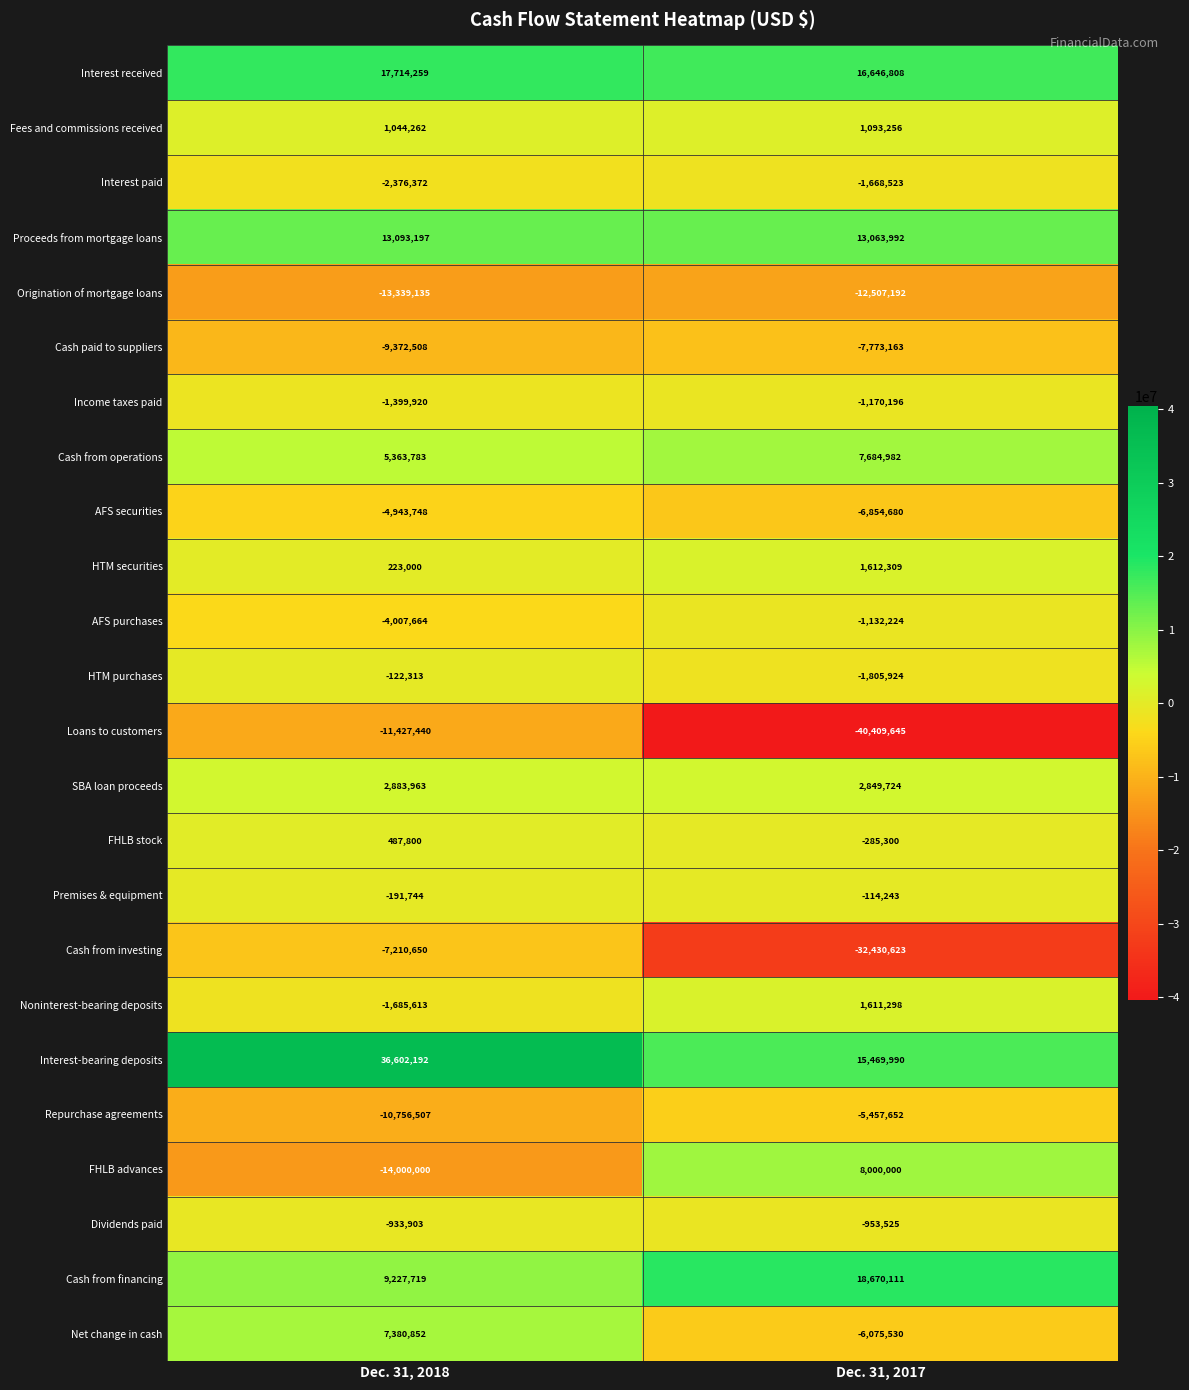

At Dec. 31, 2017, list the series in order from smallest to largest.

Loans to customers, Cash from investing, Origination of mortgage loans, Cash paid to suppliers, AFS securities, Net change in cash, Repurchase agreements, HTM purchases, Interest paid, Income taxes paid, AFS purchases, Dividends paid, FHLB stock, Premises & equipment, Fees and commissions received, Noninterest-bearing deposits, HTM securities, SBA loan proceeds, Cash from operations, FHLB advances, Proceeds from mortgage loans, Interest-bearing deposits, Interest received, Cash from financing